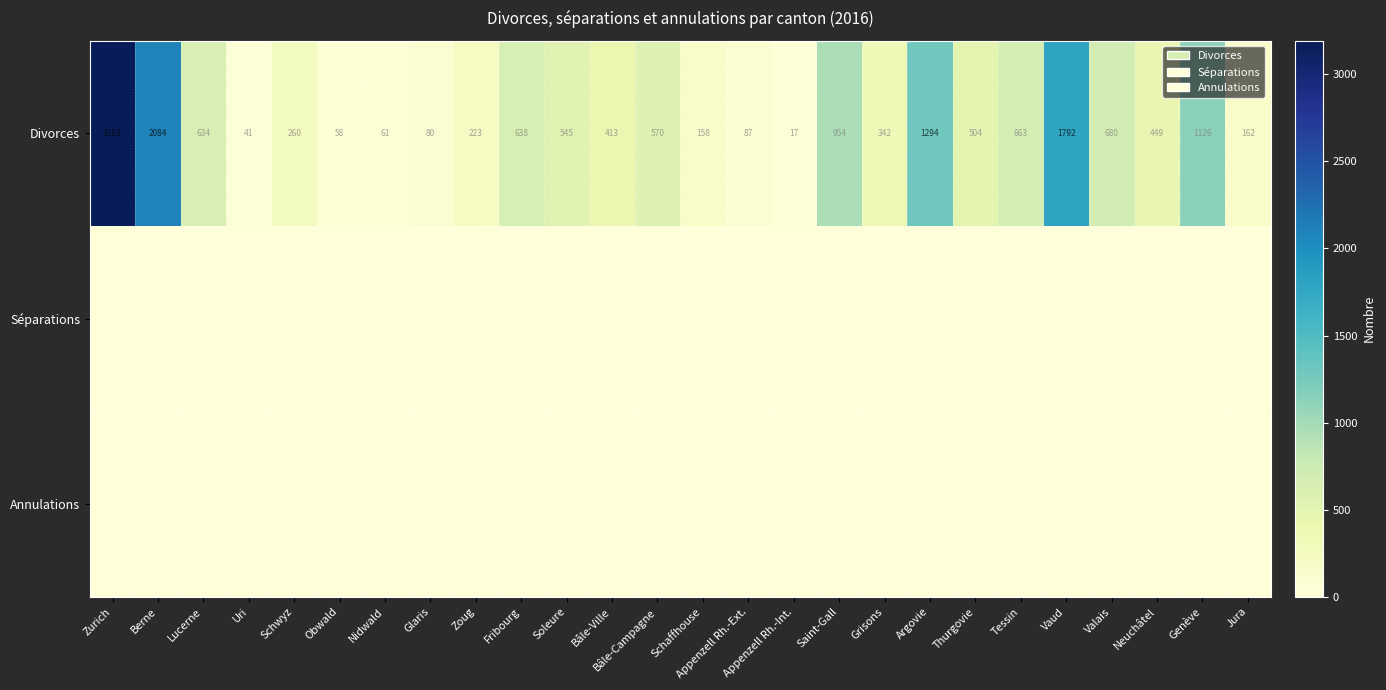

How many data points in Divorces are less than 504?

13